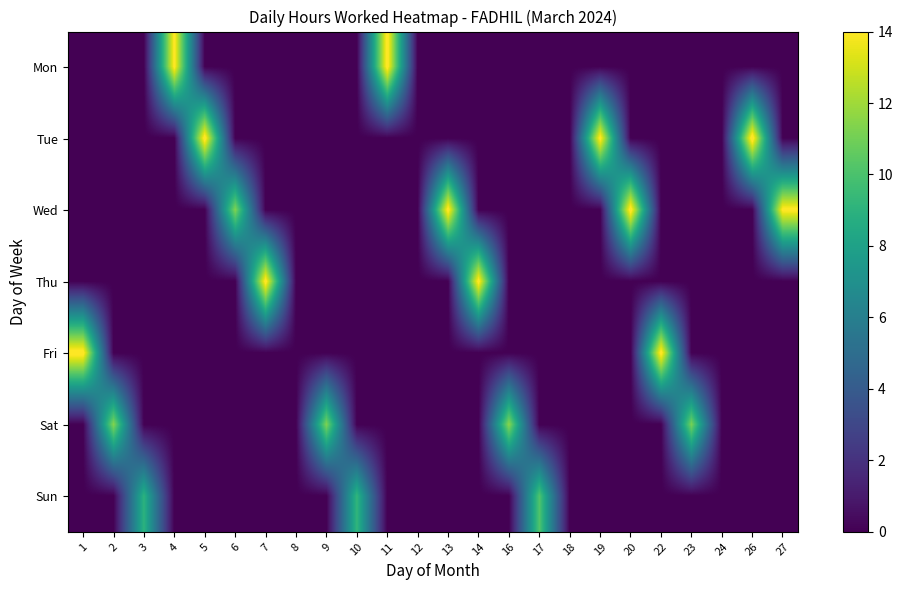

What is the total value across all series at 4?

14.3